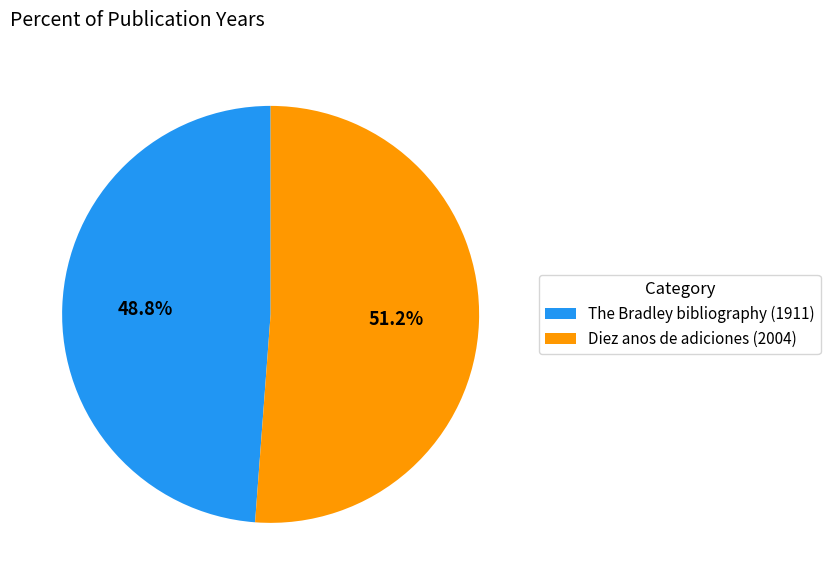

Which category accounts for the majority?

Diez anos de adiciones (2004)